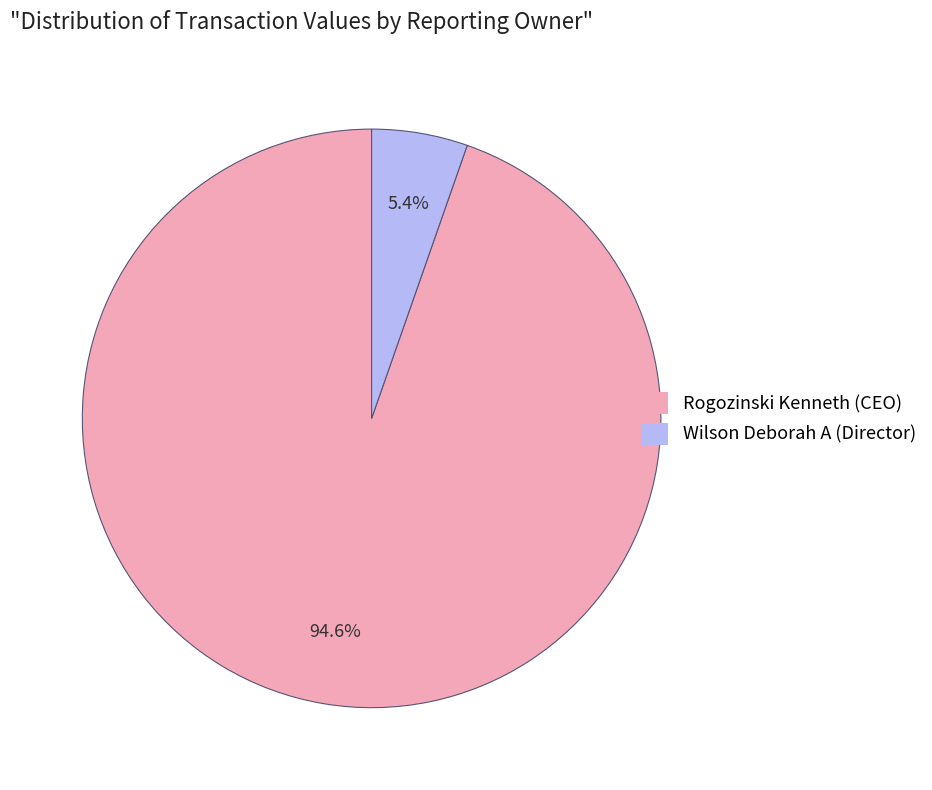

How many slices are in this pie chart?

2